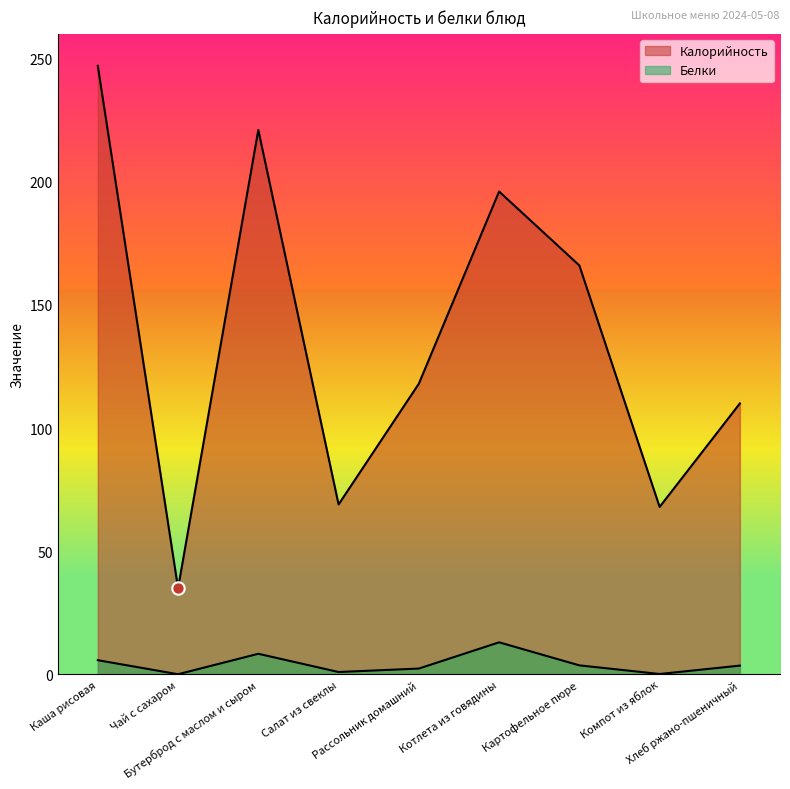

What is the total value across all series at Салат из свеклы?

70.0